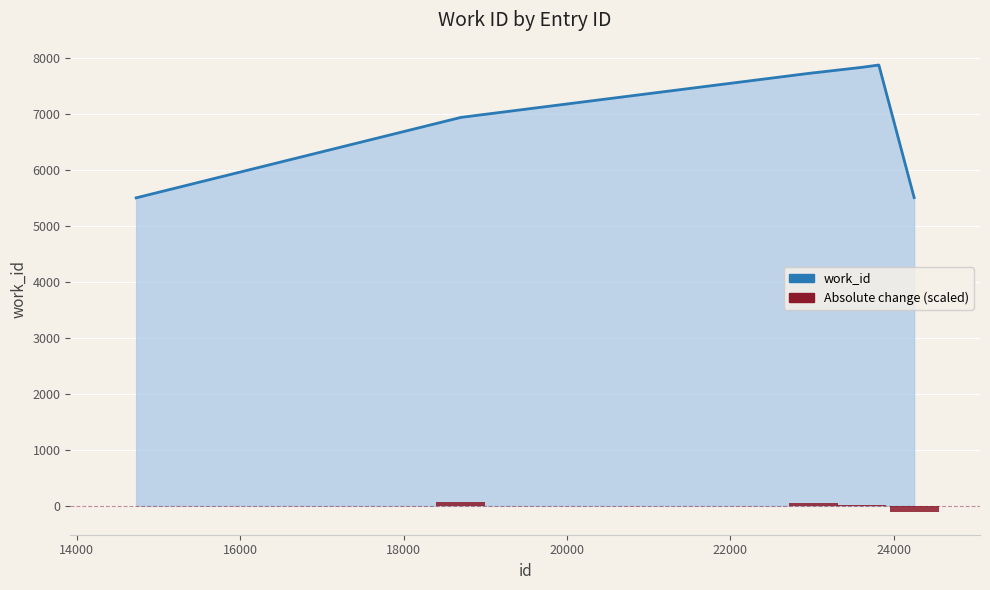

What is the maximum value for work_id?

7877.0